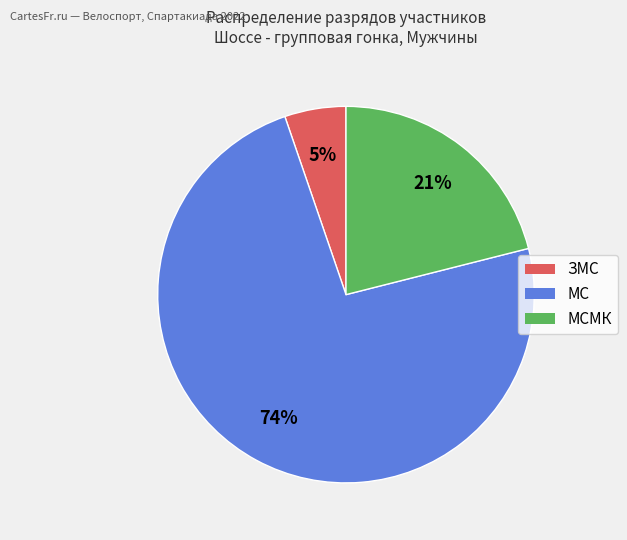

Is the sum of ЗМС and МС greater than half?

Yes